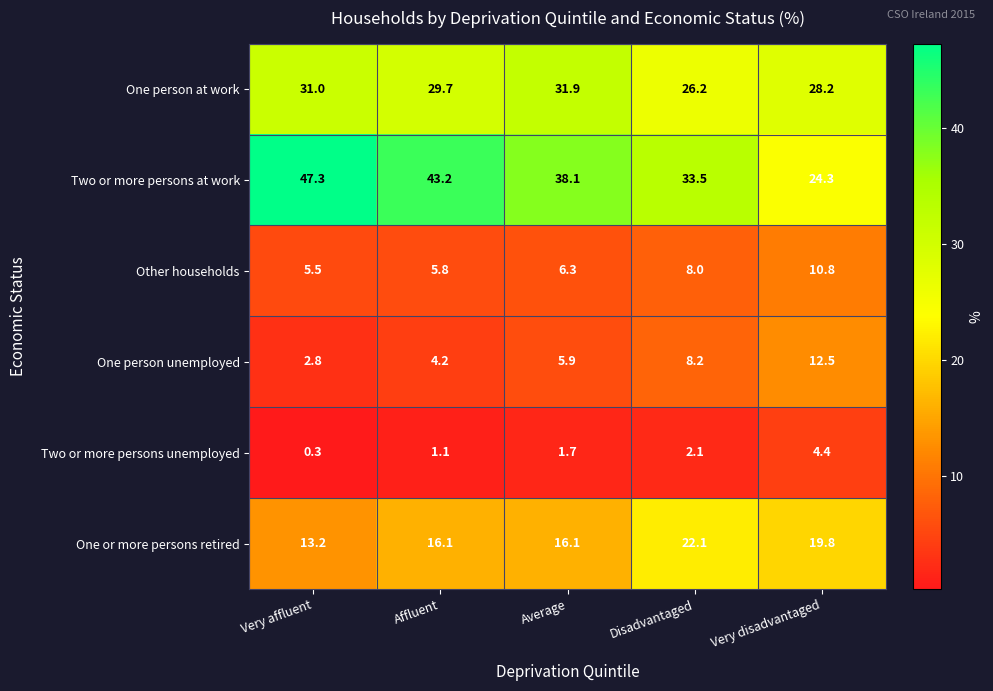

True or false: Two or more persons unemployed has a value of 2.1 at Disadvantaged.

True